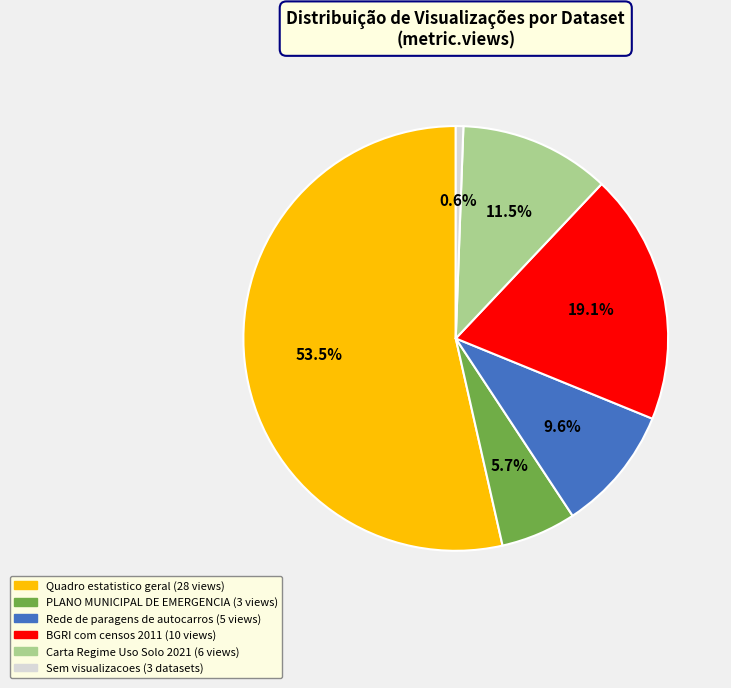

Is there any slice that represents more than half of the pie?

Yes